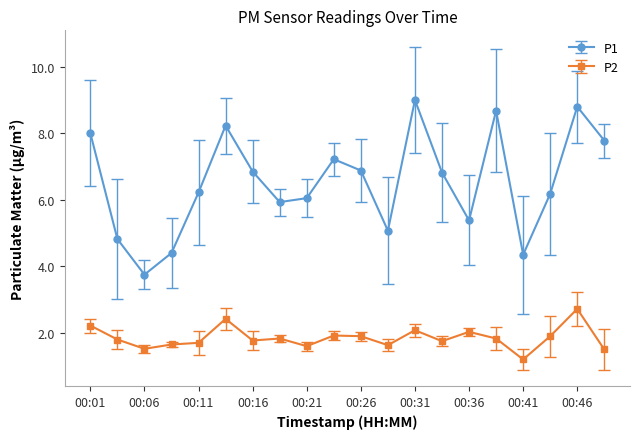

True or false: P1 and P2 cross at least once.

False